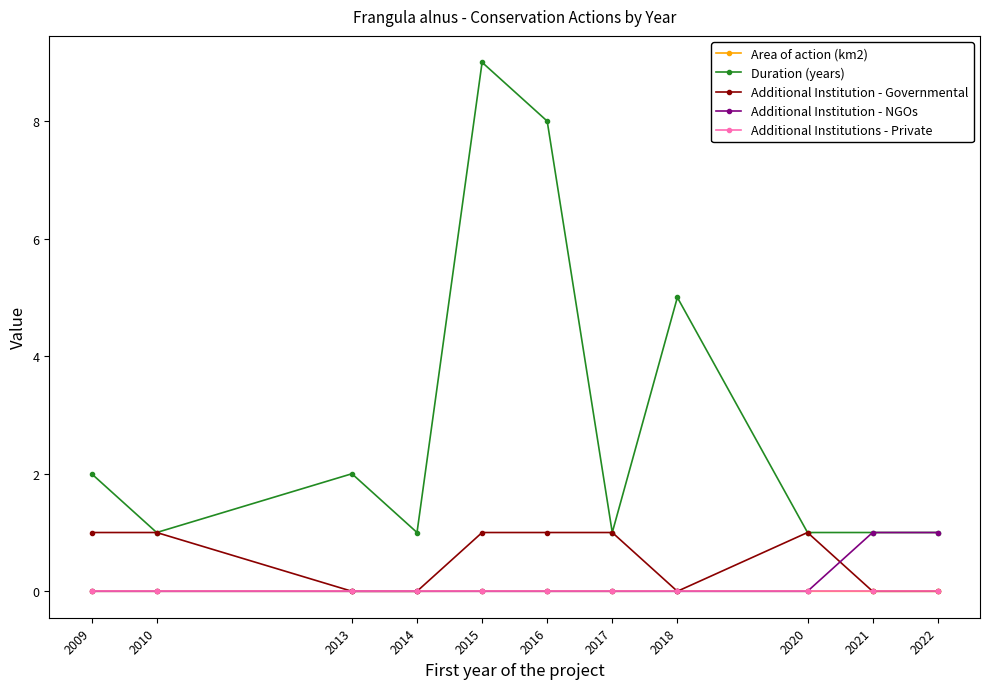

What is the value of the Duration (years) point at the 6th from the left?

8.0